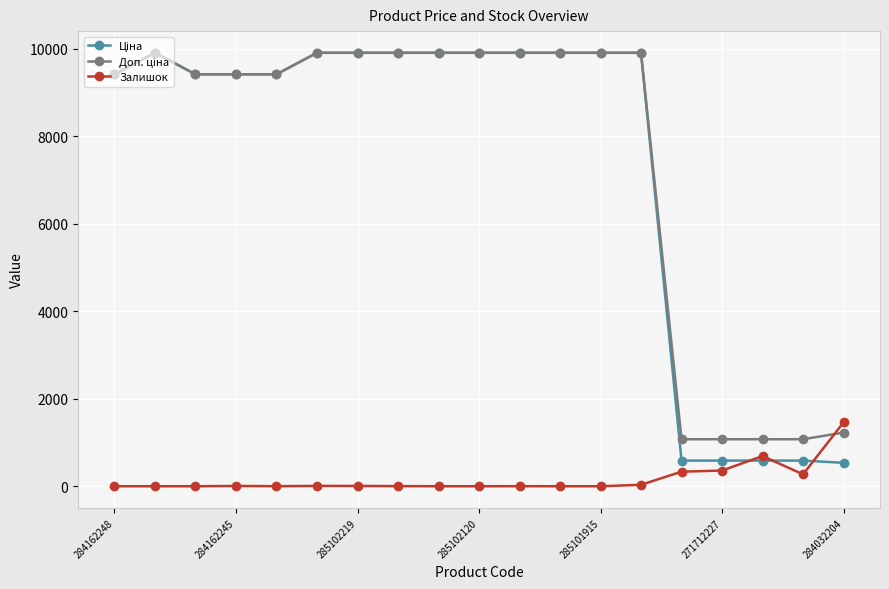

What is the greatest value displayed?

9908.5